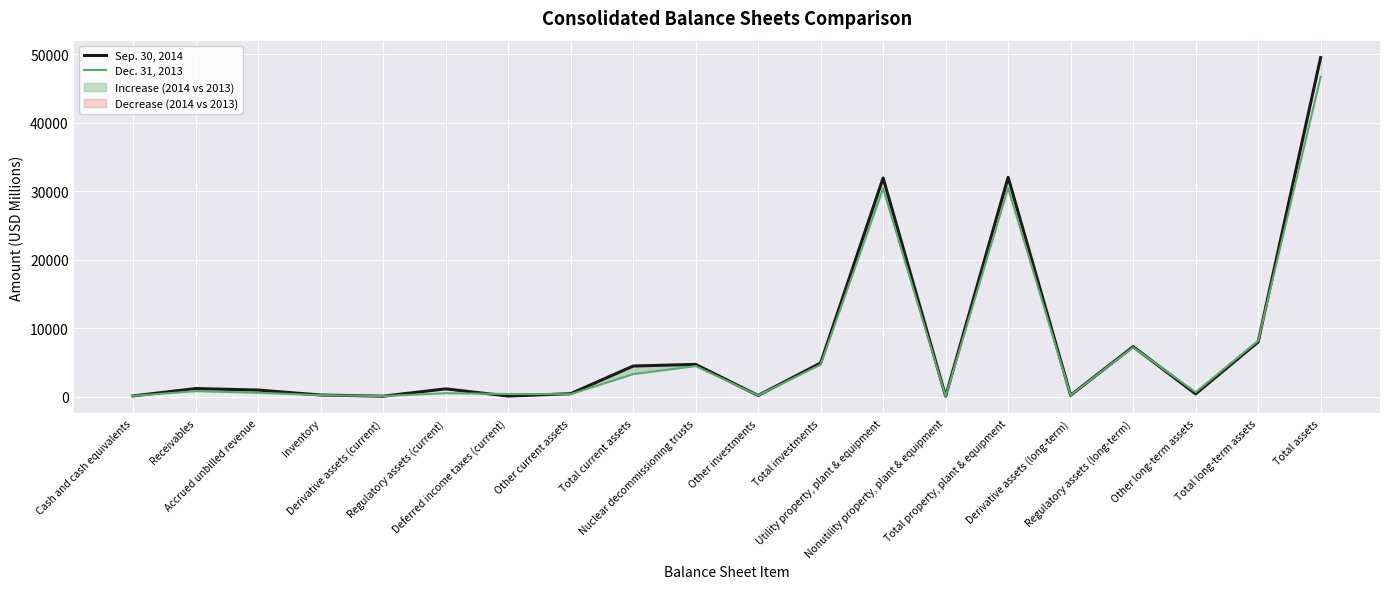

How many lines are shown in the chart?

2